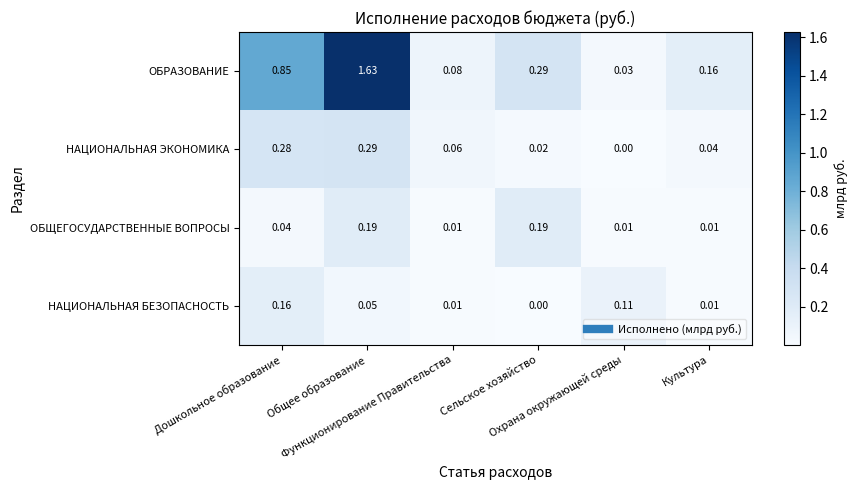

Which series has the largest total across all categories?

ОБРАЗОВАНИЕ